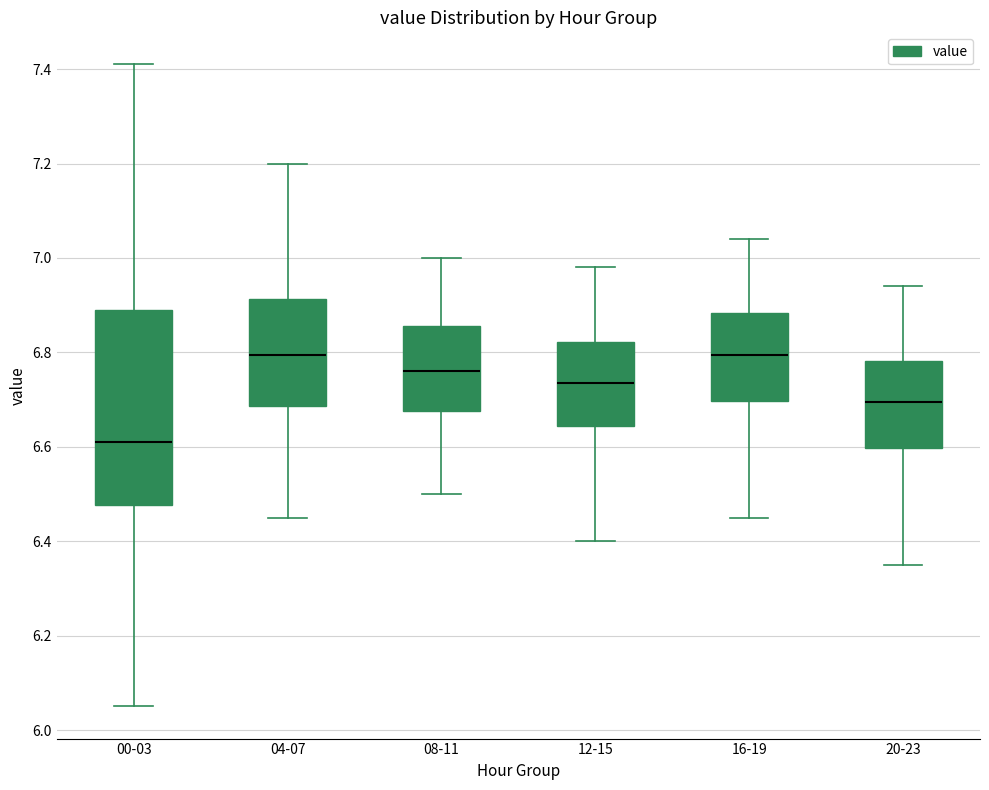

Which box has the lowest median line?

00-03